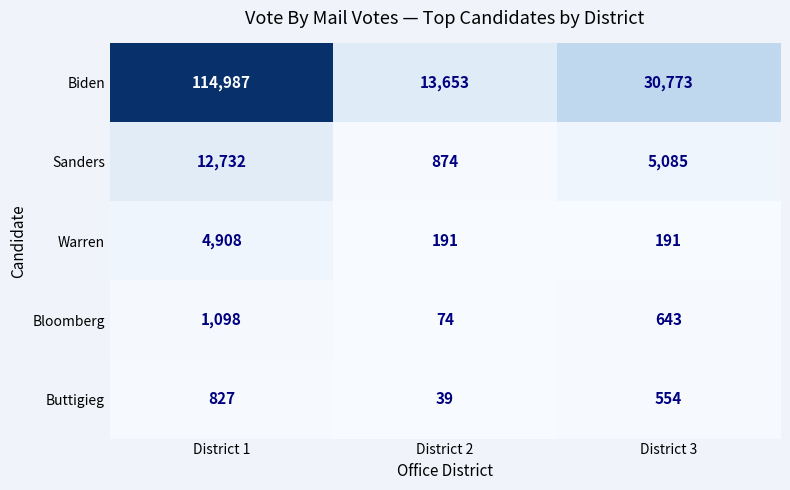

At which label is Biden closest to 64320?

District 3